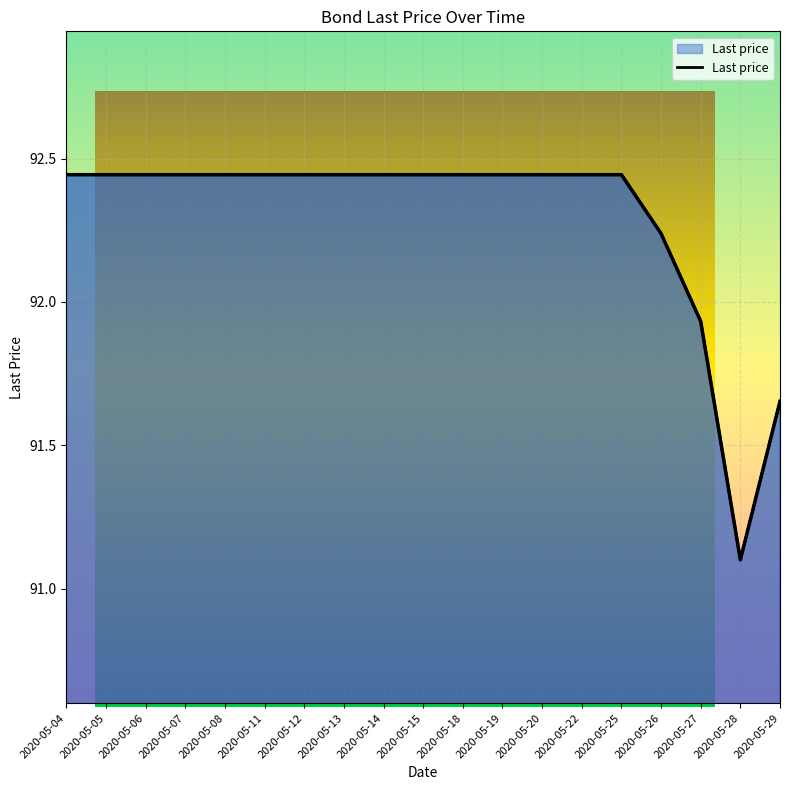

Which has a higher value, 2020-05-25 or 2020-05-28?

2020-05-25